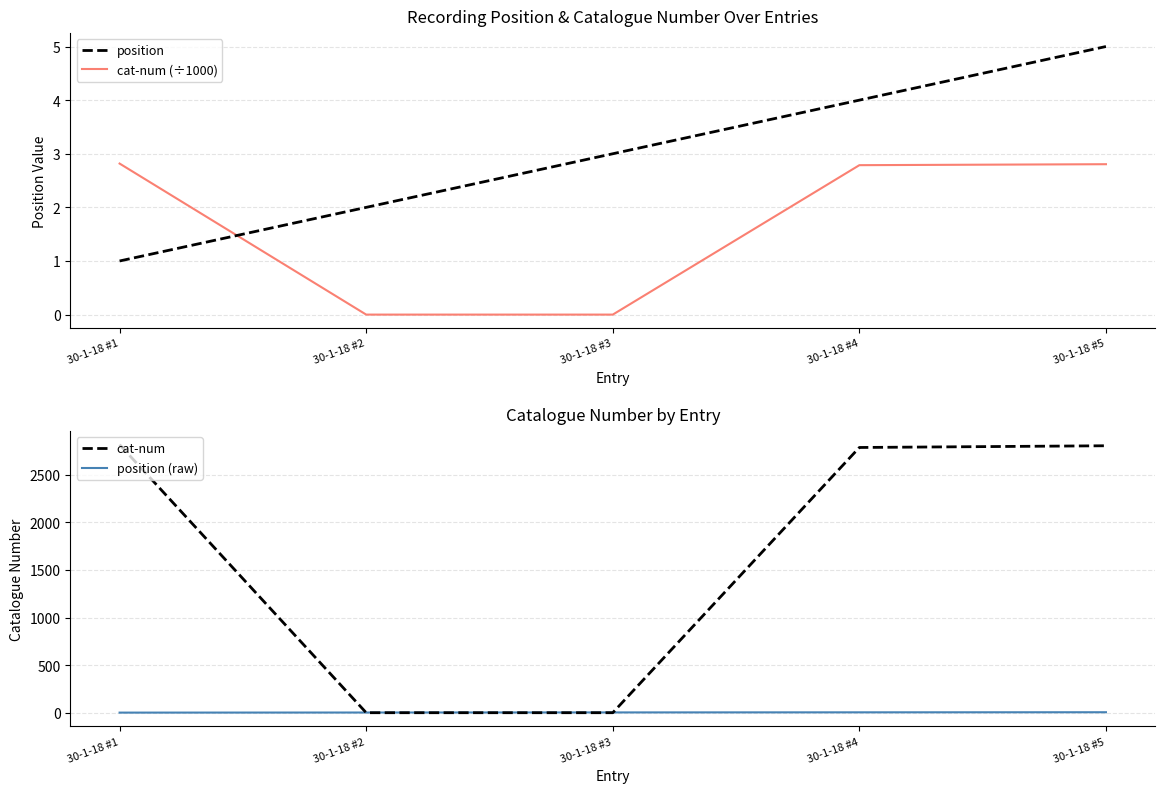

What is the difference between the position values at 30-1-18 #2 and 30-1-18 #4?

2.0